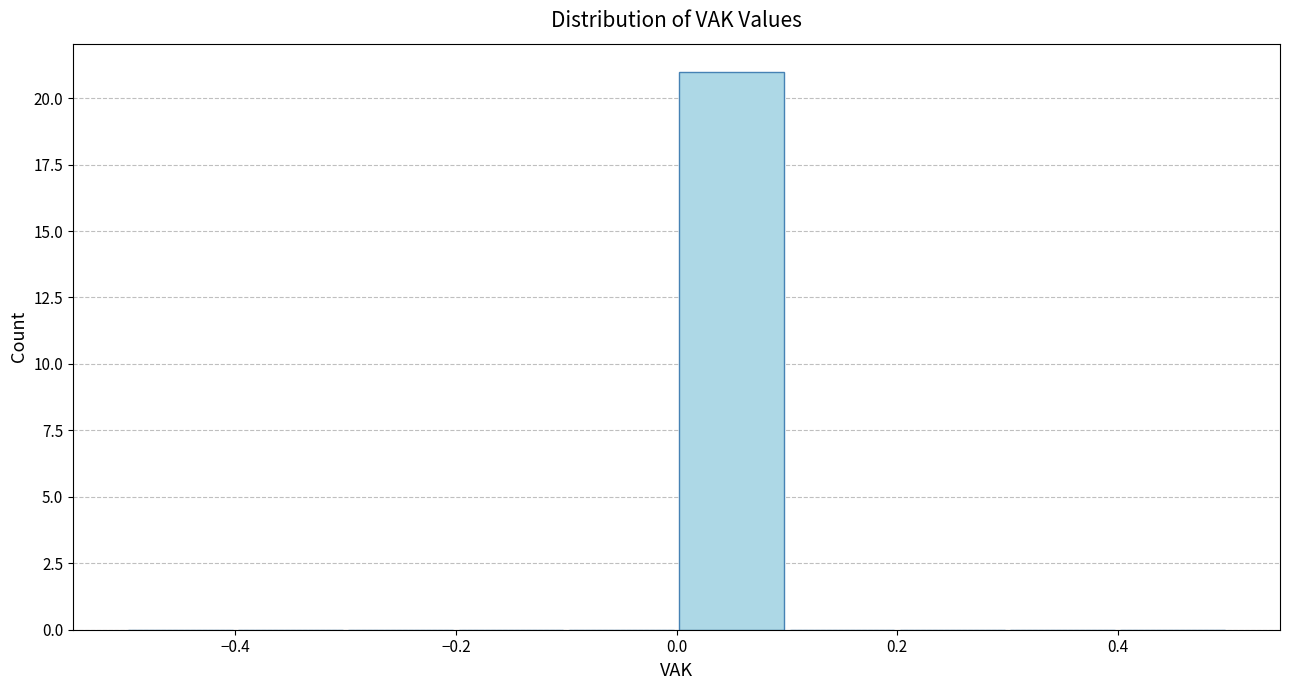

Reading left to right, transcribe this chart: for each bar, give the range it covers on the x-axis and its height. The values are not printed on the chart, so give them approximately, as read against the axis.

-0.5 to -0.4: 0
-0.4 to -0.3: 0
-0.3 to -0.2: 0
-0.2 to -0.1: 0
-0.1 to 0.0: 0
0.0 to 0.1: 21
0.1 to 0.2: 0
0.2 to 0.3: 0
0.3 to 0.4: 0
0.4 to 0.5: 0